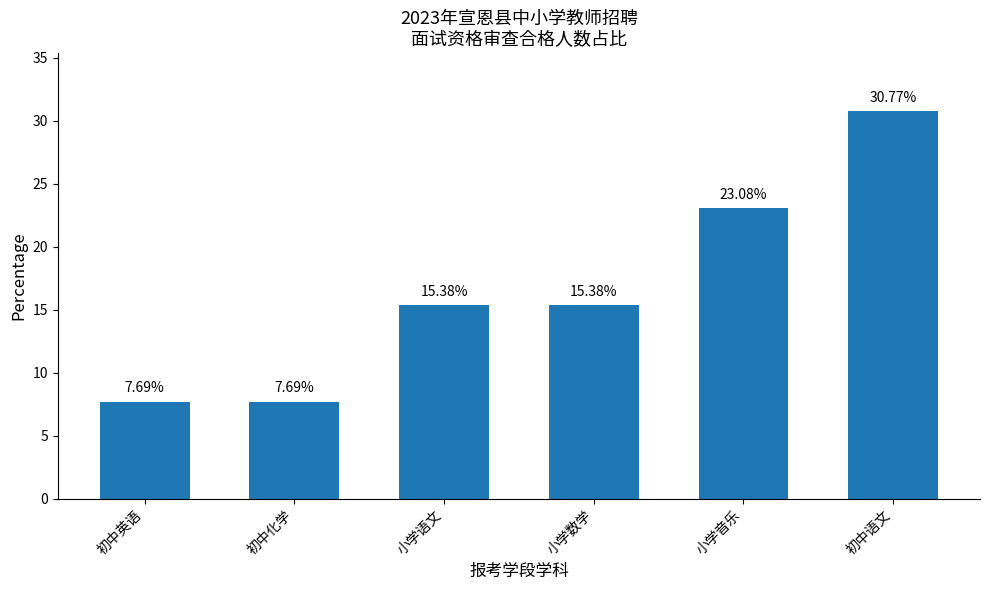

At which label does the data first exceed 15?

小学语文